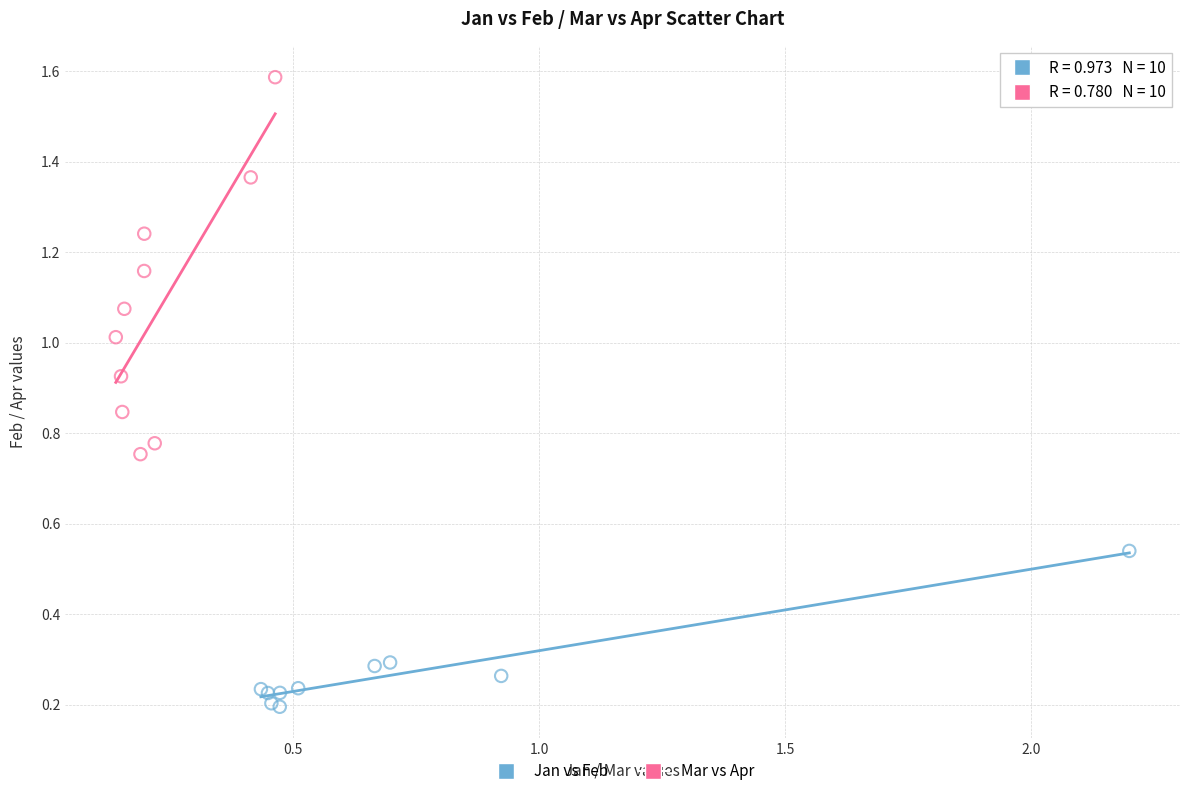

Which series reaches the maximum Y coordinate?

Mar vs Apr